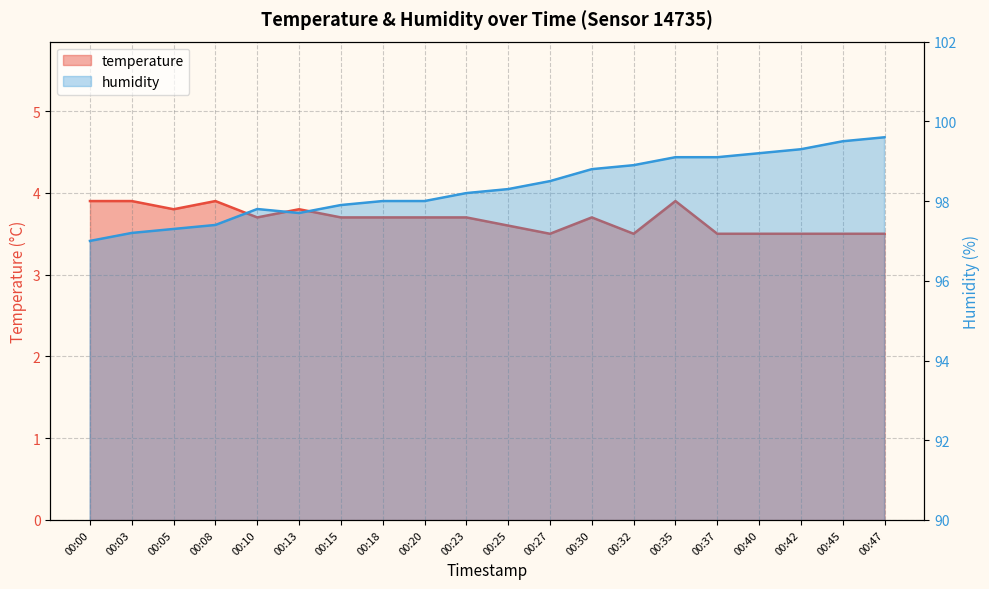

At which category does temperature reach its first local peak?

00:08